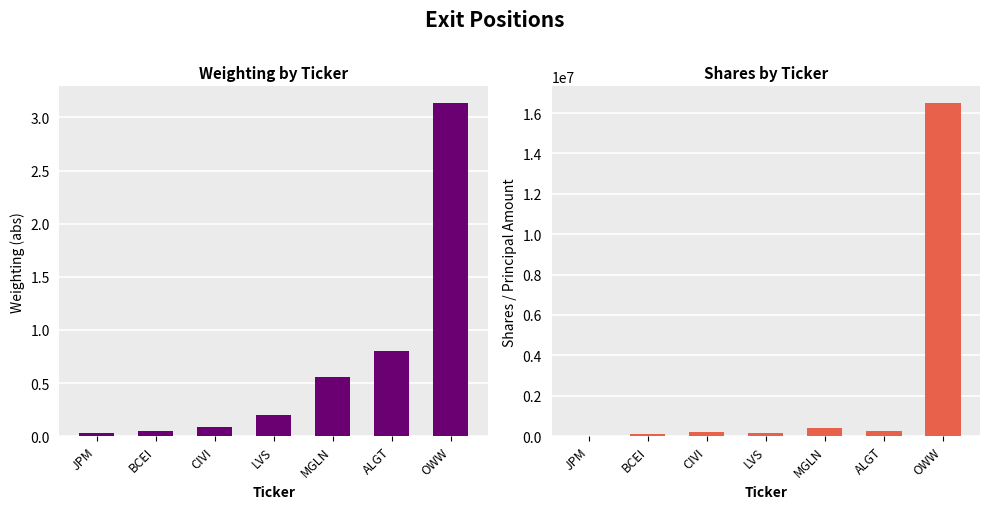

Which series changed the most between CIVI and ALGT?

Shares or principal amount